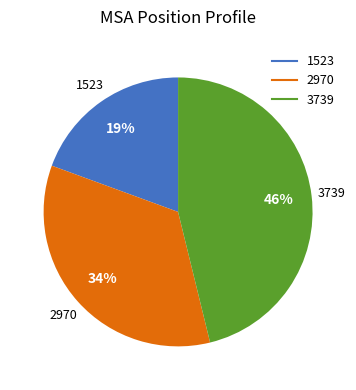

To the nearest percent, what is the average slice percentage?

33%